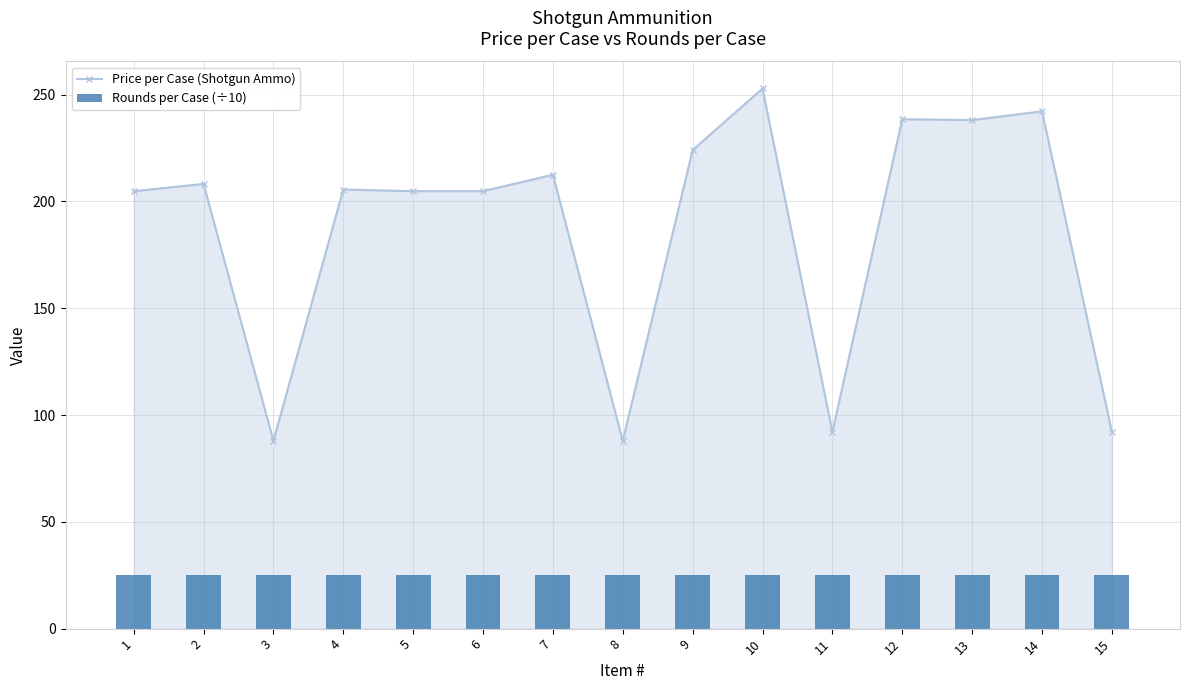

At which category does the chart reach its peak across all series?

10